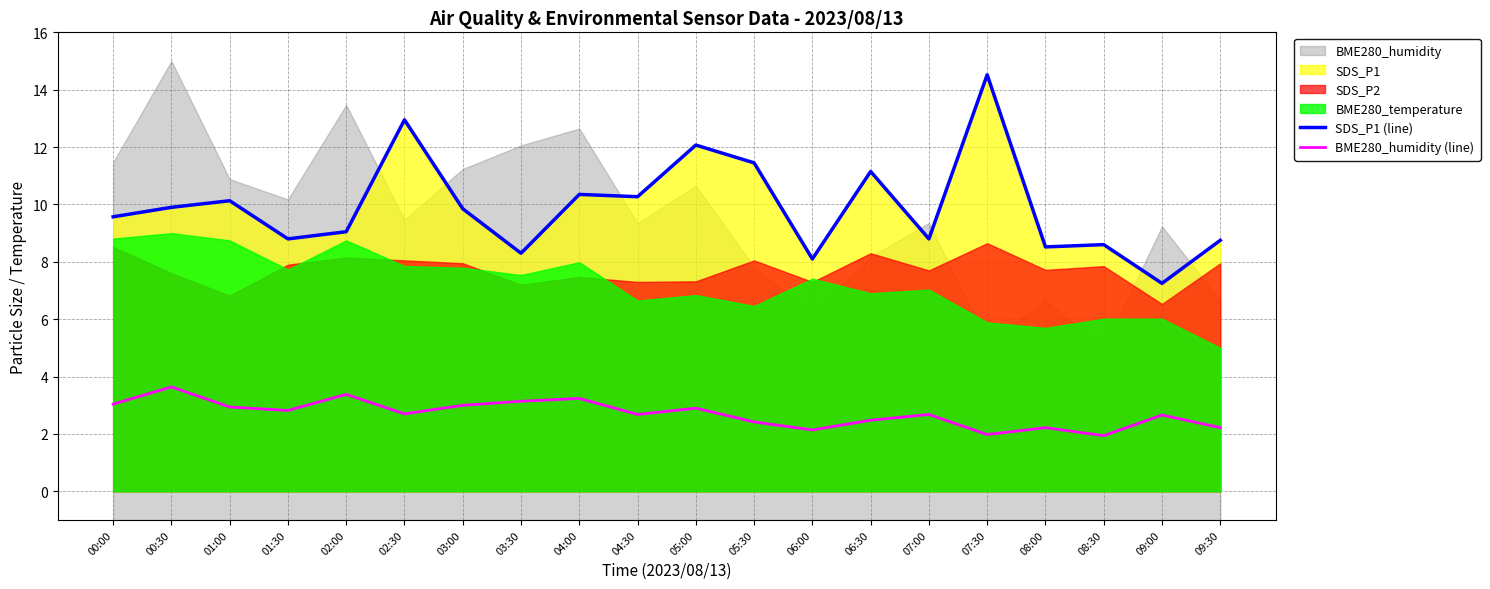

What is the value of the SDS_P1 (line) point at the 10th from the left?

10.3